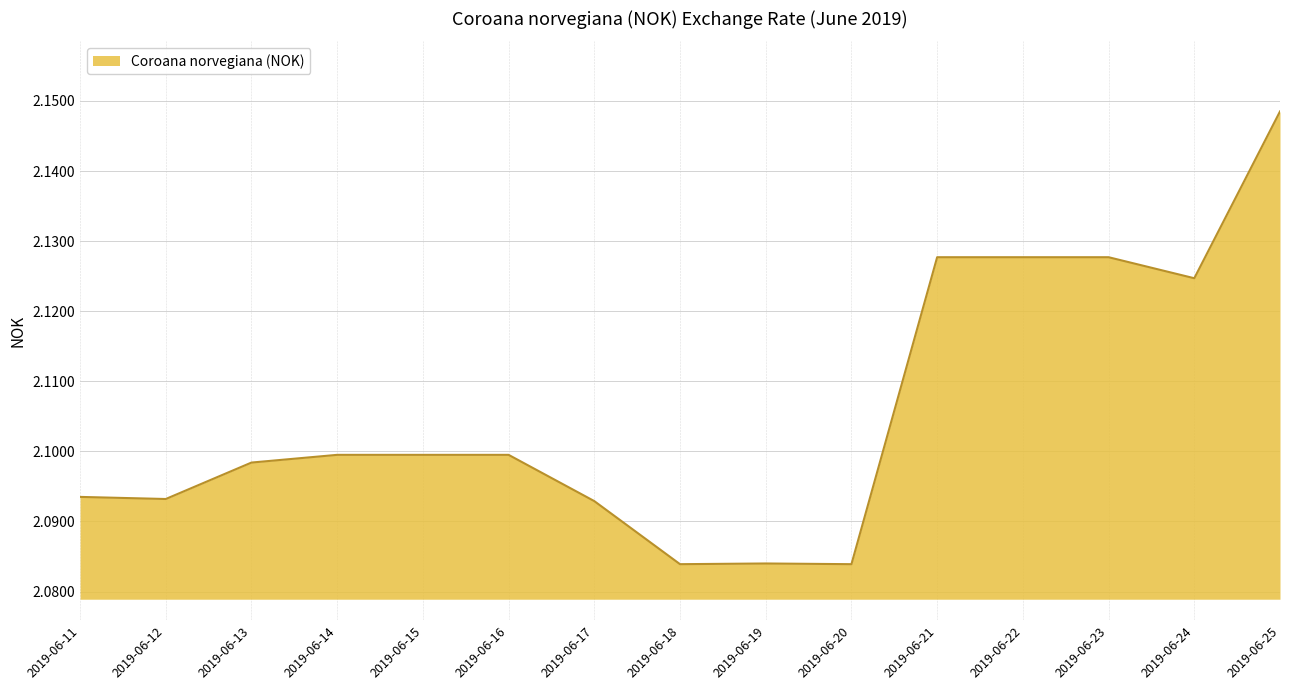

Which category has the highest value across all series?

2019-06-25